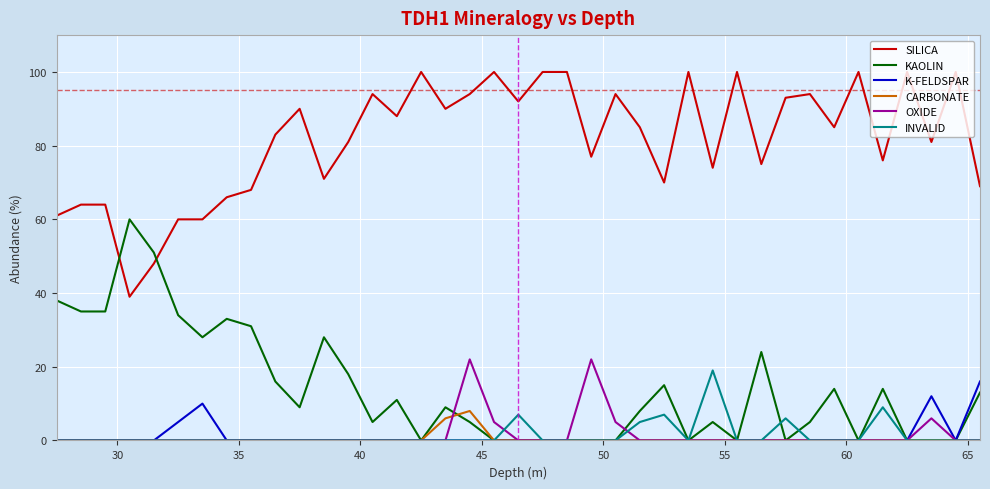

In OXIDE, how many points are higher than both neighbors (excluding endpoints)?

3